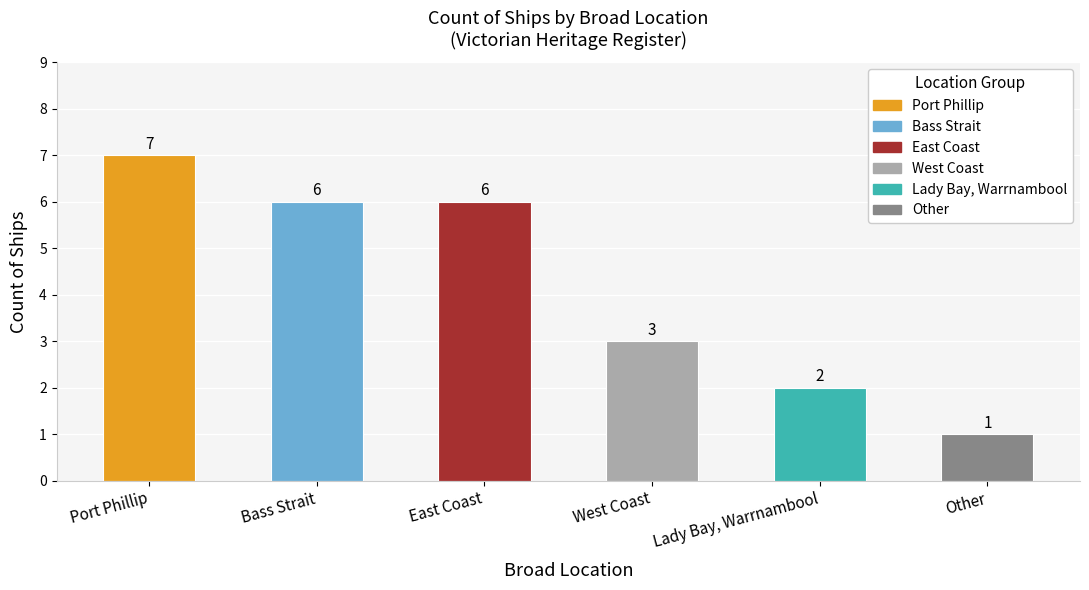

The chart shows a value of 7 at Port Phillip. True or false?

True